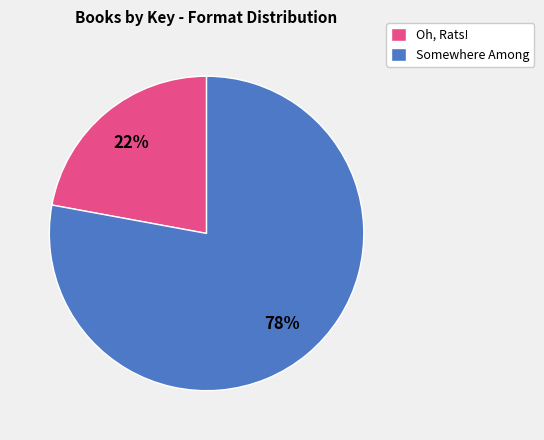

To the nearest percent, what is the combined percentage of Somewhere Among and Oh, Rats!?

100%